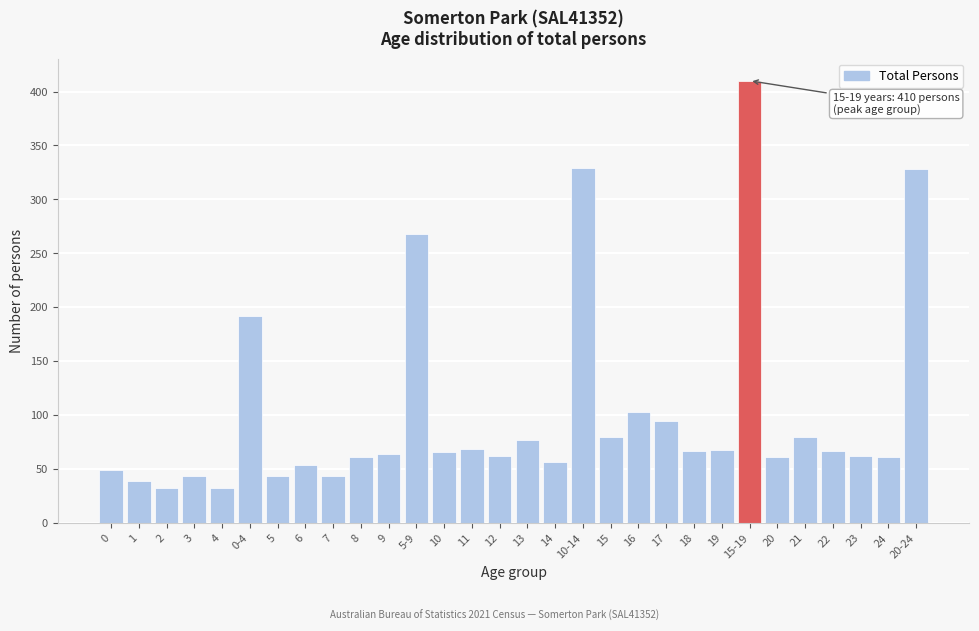

What is the difference between the values at 1 and 22?

28